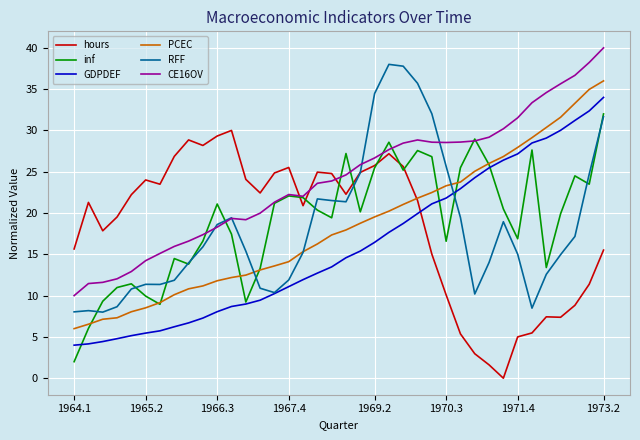

Which series has the largest total across all categories?

CE16OV